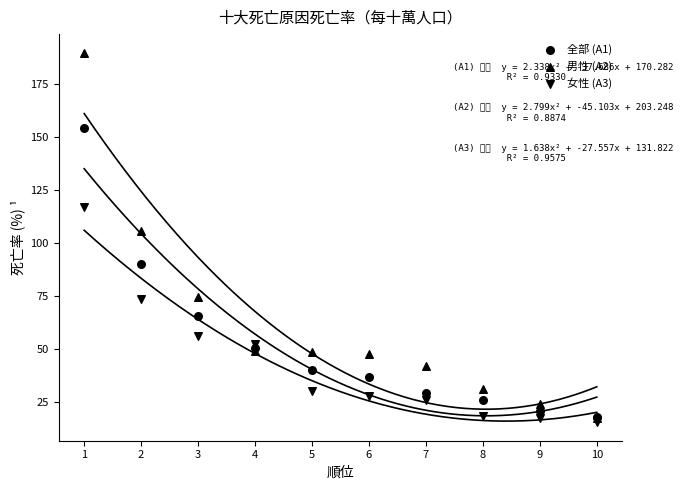

Which series reaches the maximum Y coordinate?

男性 (A2)